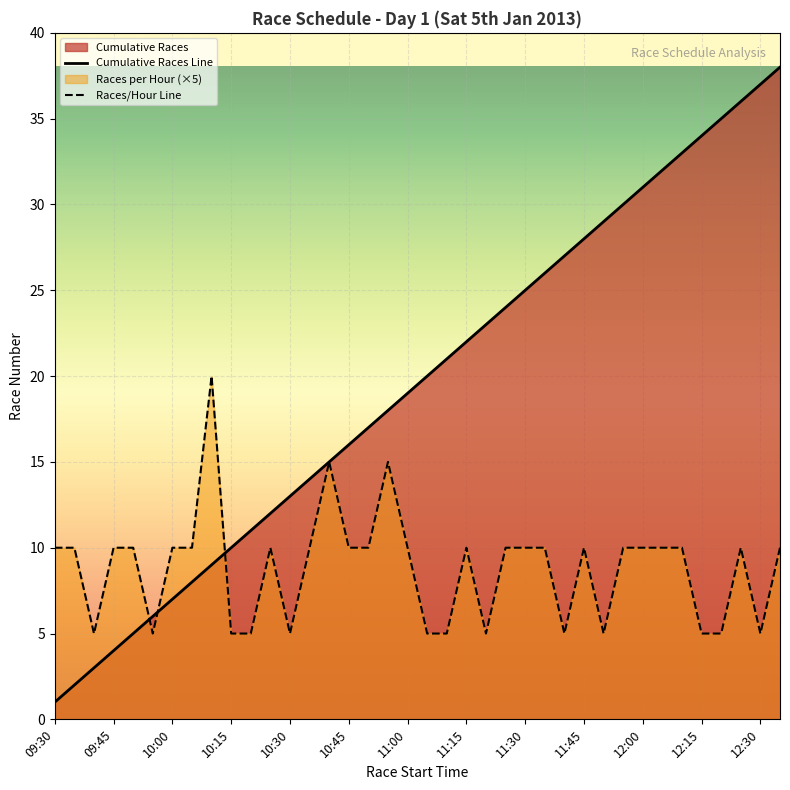

How many values in the Cumulative Races Line series are below 20?

19